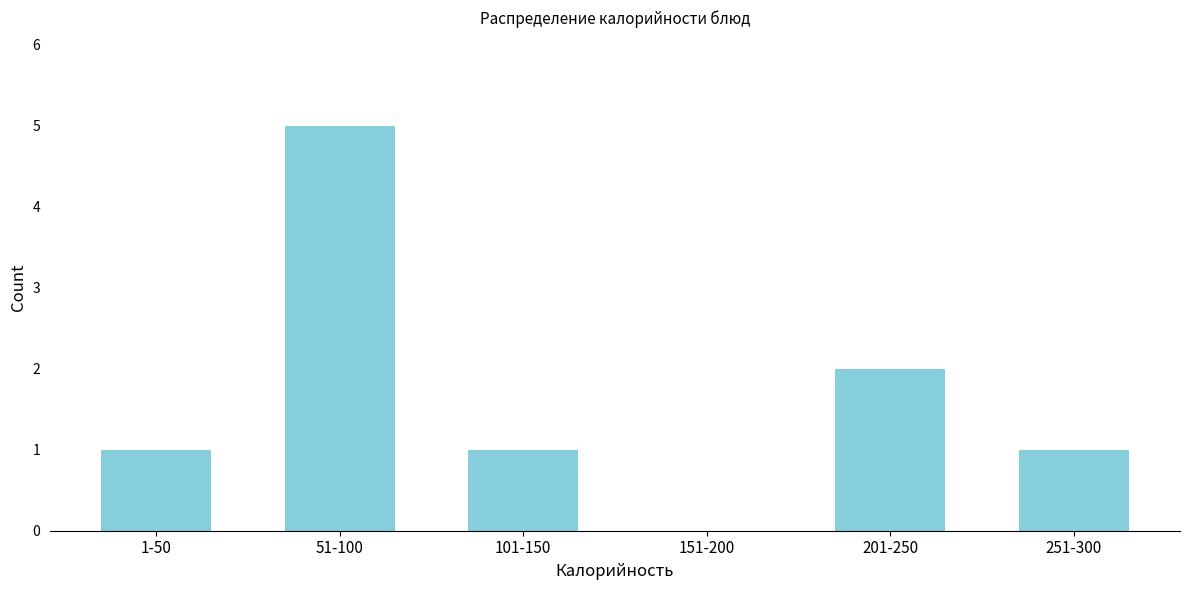

Reading left to right, transcribe all the data shown in this chart.

1-50=1	51-100=5	101-150=1	151-200=0	201-250=2	251-300=1